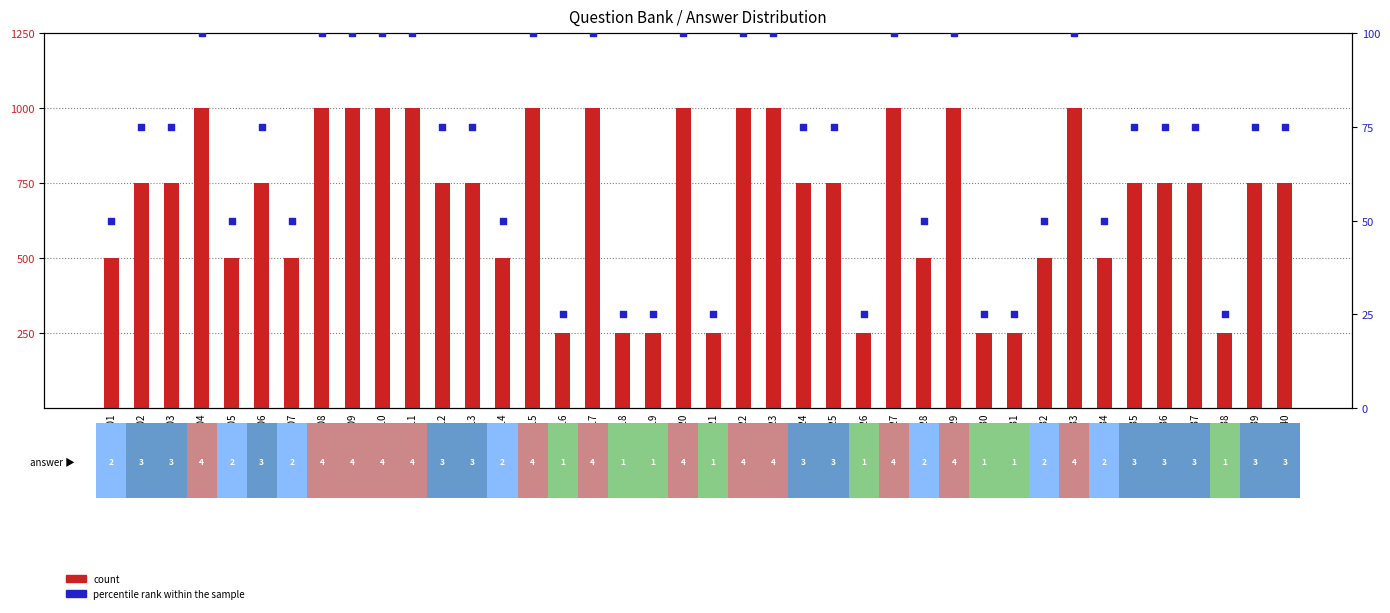

At how many categories does at least one series exceed 926?

13